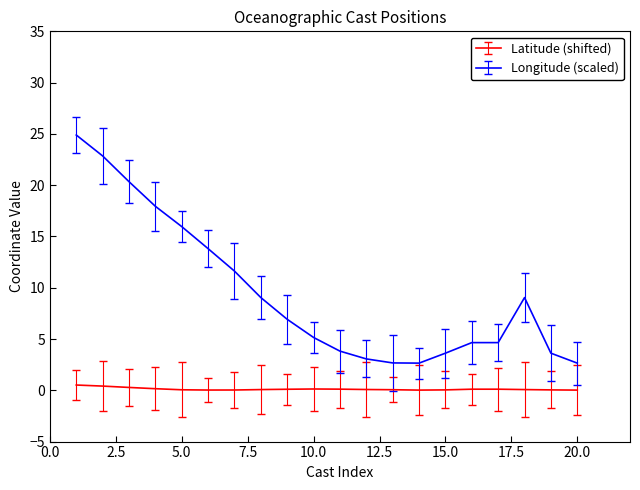

True or false: Longitude (scaled) and Latitude (shifted) cross at least once.

False